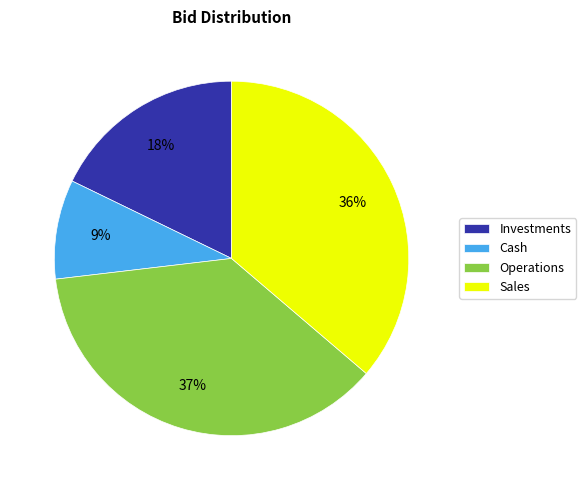

Is there a majority slice in this chart?

No